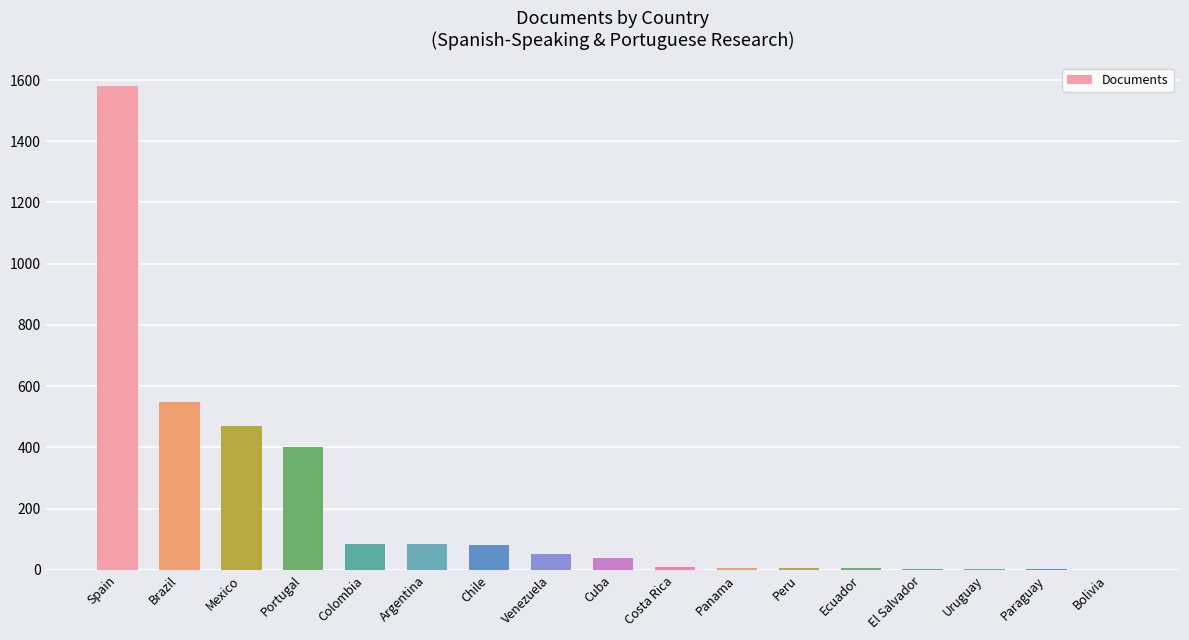

What is the sum of the values at Bolivia and Colombia?

86